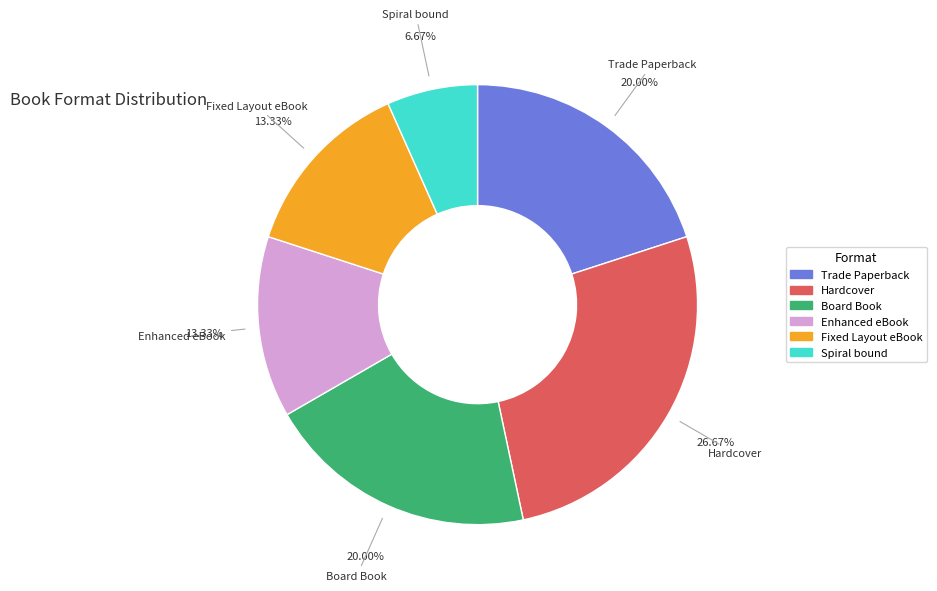

Does any single category account for the majority?

No